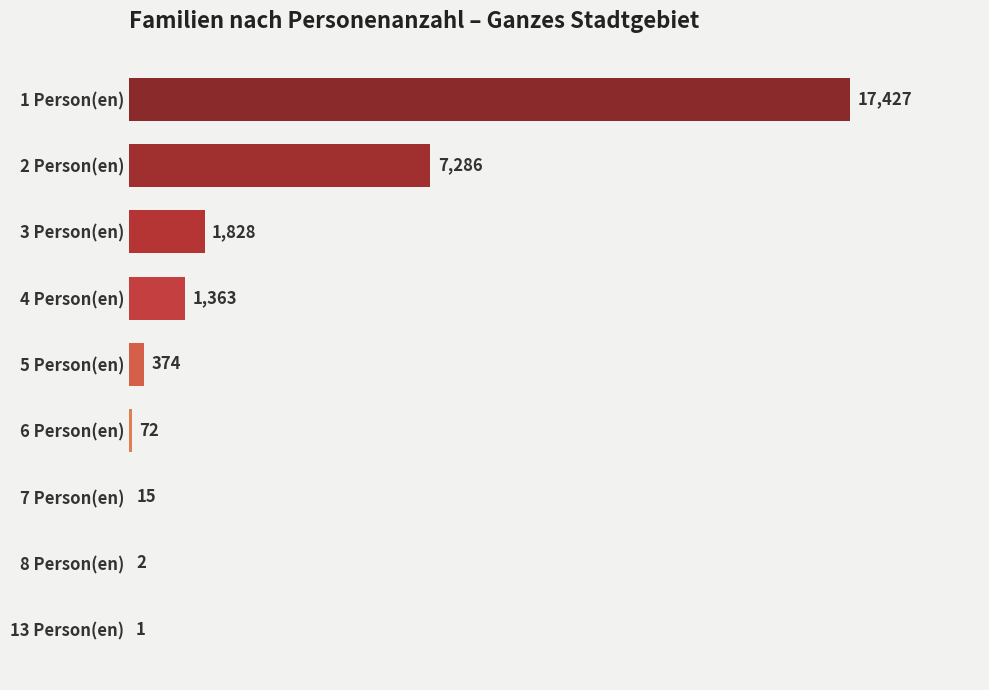

Where is the data nearest to the value 8714?

2 Person(en)